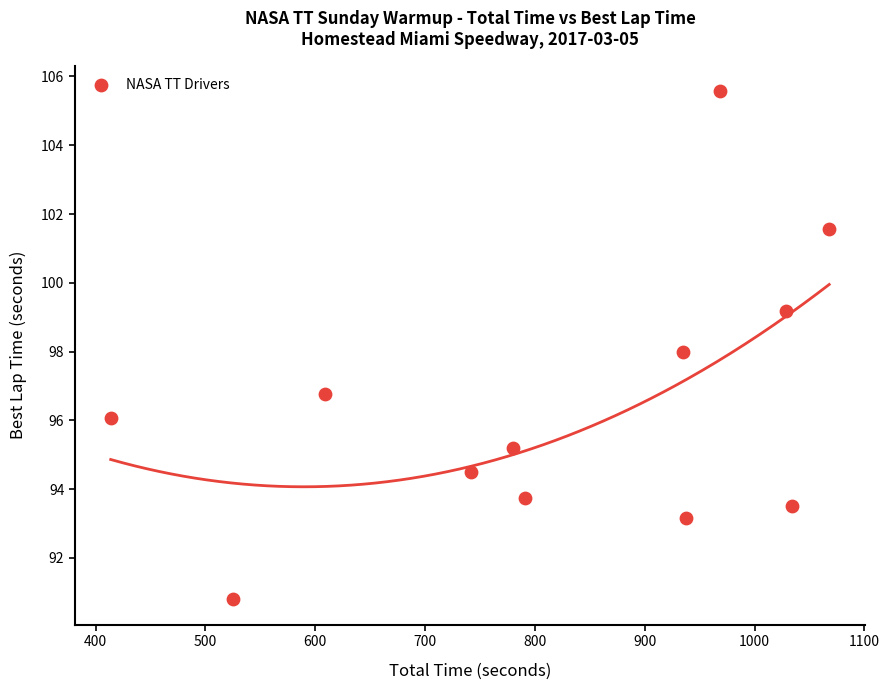

What is the range of X values (max minus min)?

654.1